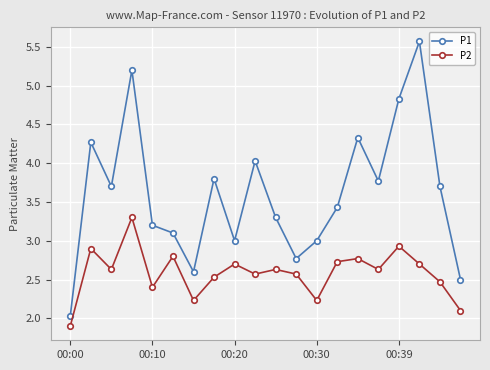

Which series has the largest range (max minus min)?

P1